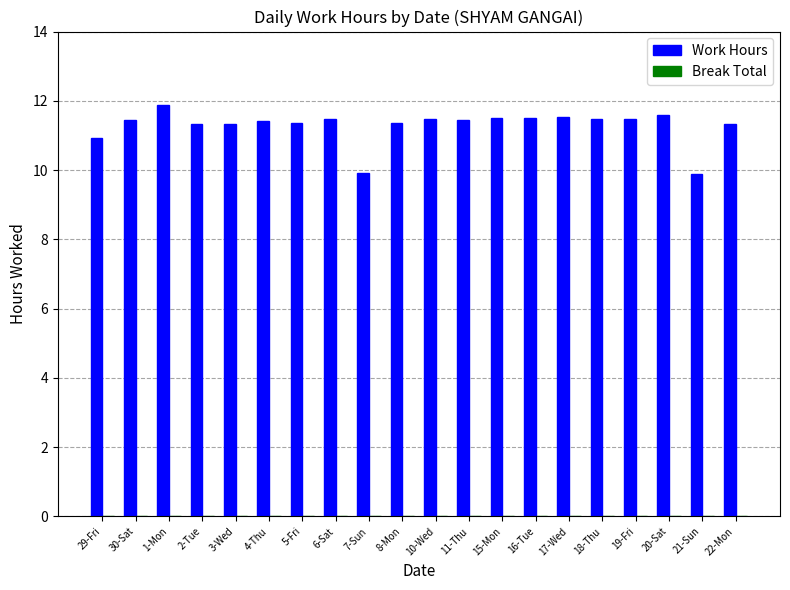

What is the difference between the values at 29-Fri and 22-Mon?

0.4